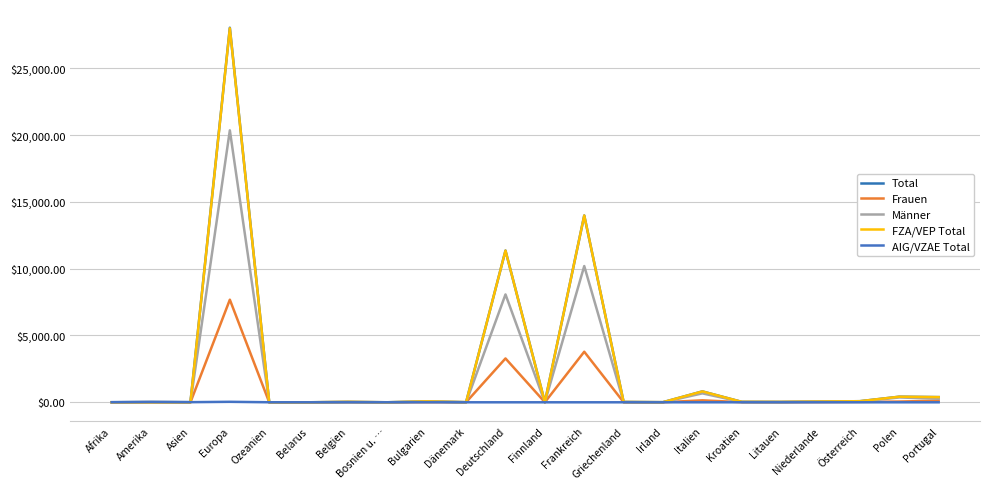

Does the chart display data point markers on the line(s)?

No